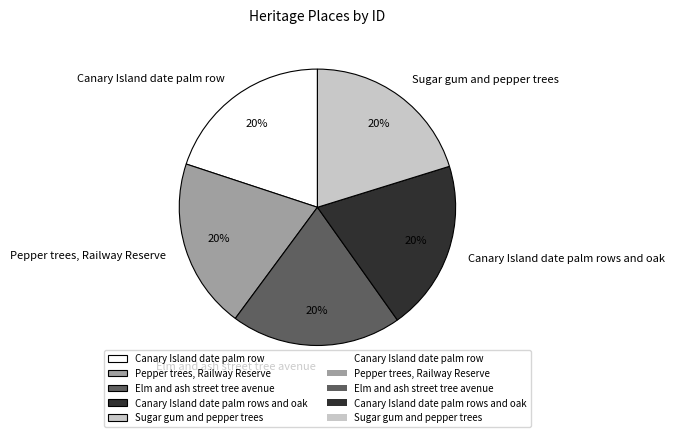

Does any single category account for the majority?

No